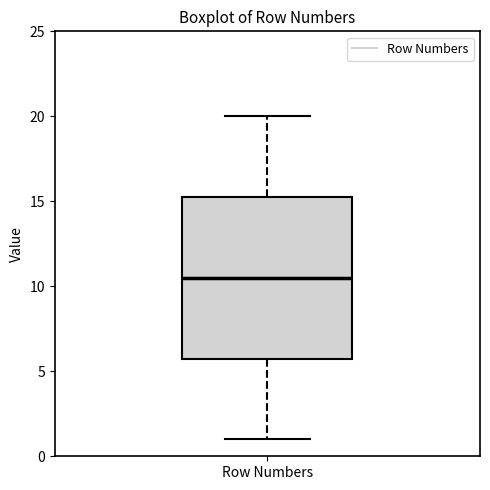

Where does the lower whisker of the box for Row Numbers end on the y-axis? The values are not printed on the chart, so give them approximately, as read against the axis.

1.0